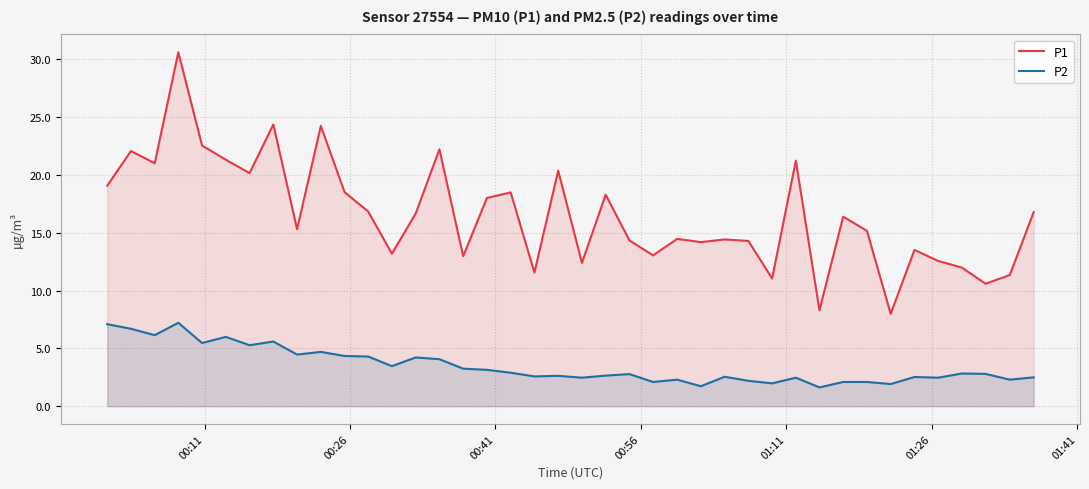

What is the minimum value for P2?

1.6